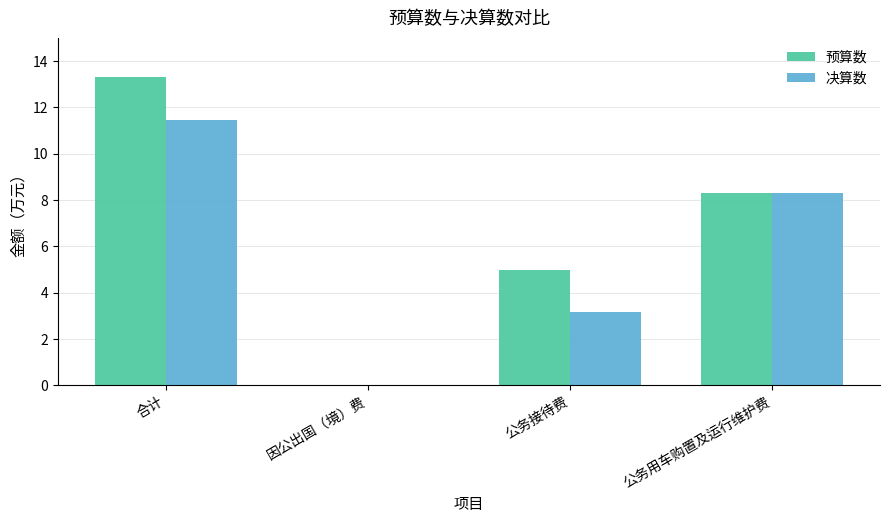

How many values in the 预算数 series exceed 8?

2